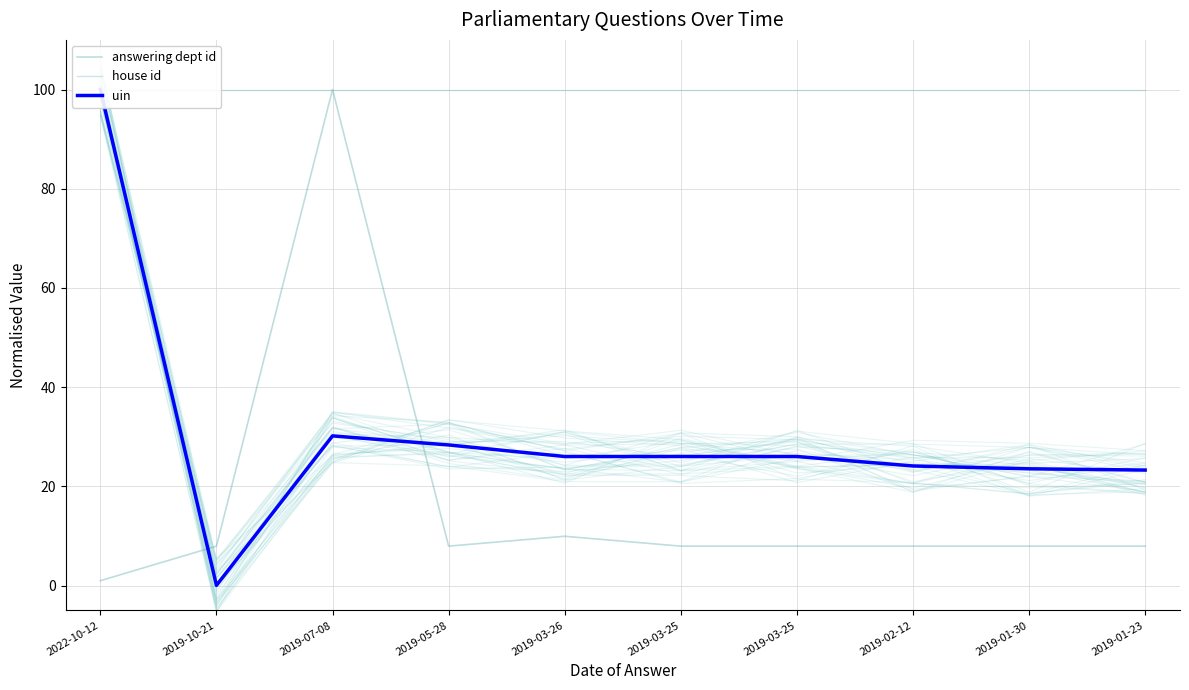

Where is the first local maximum for answering dept id?

2019-07-08